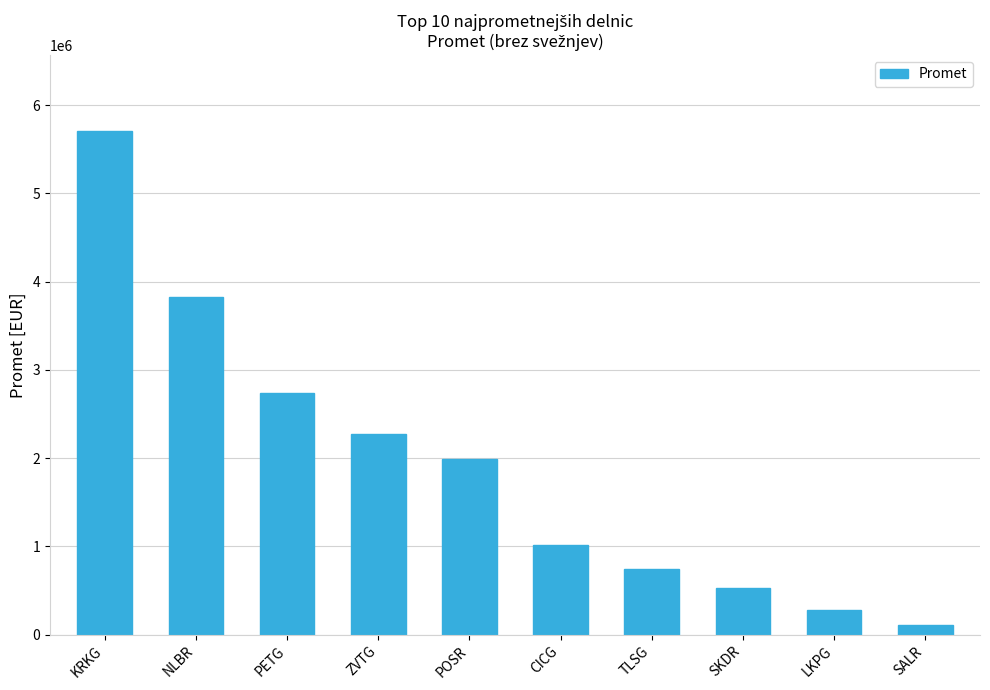

What is the sum of the values at CICG and ZVTG?

3283063.5